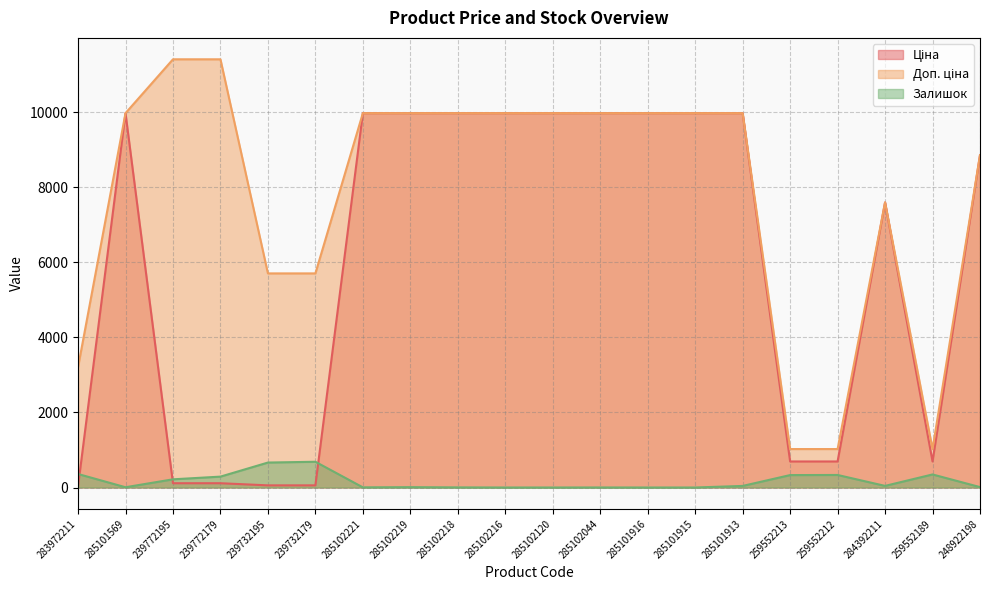

List the series in order of their overall mean, highest first.

Доп. ціна, Ціна, Залишок